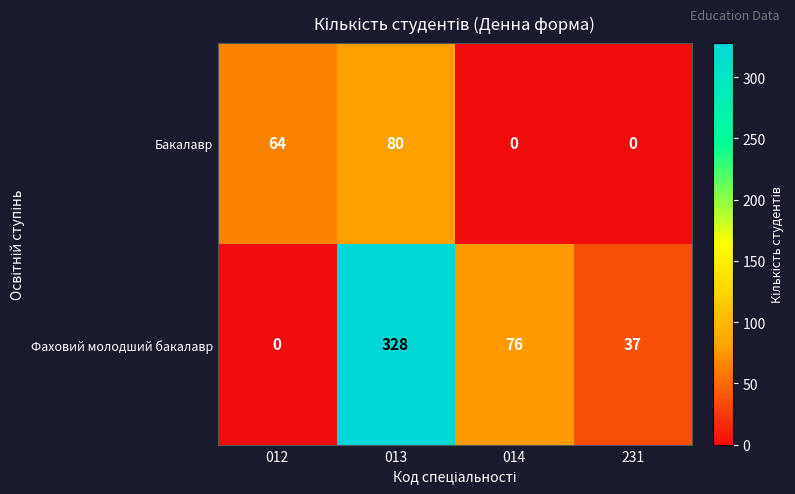

How many categories are shown in the chart?

4